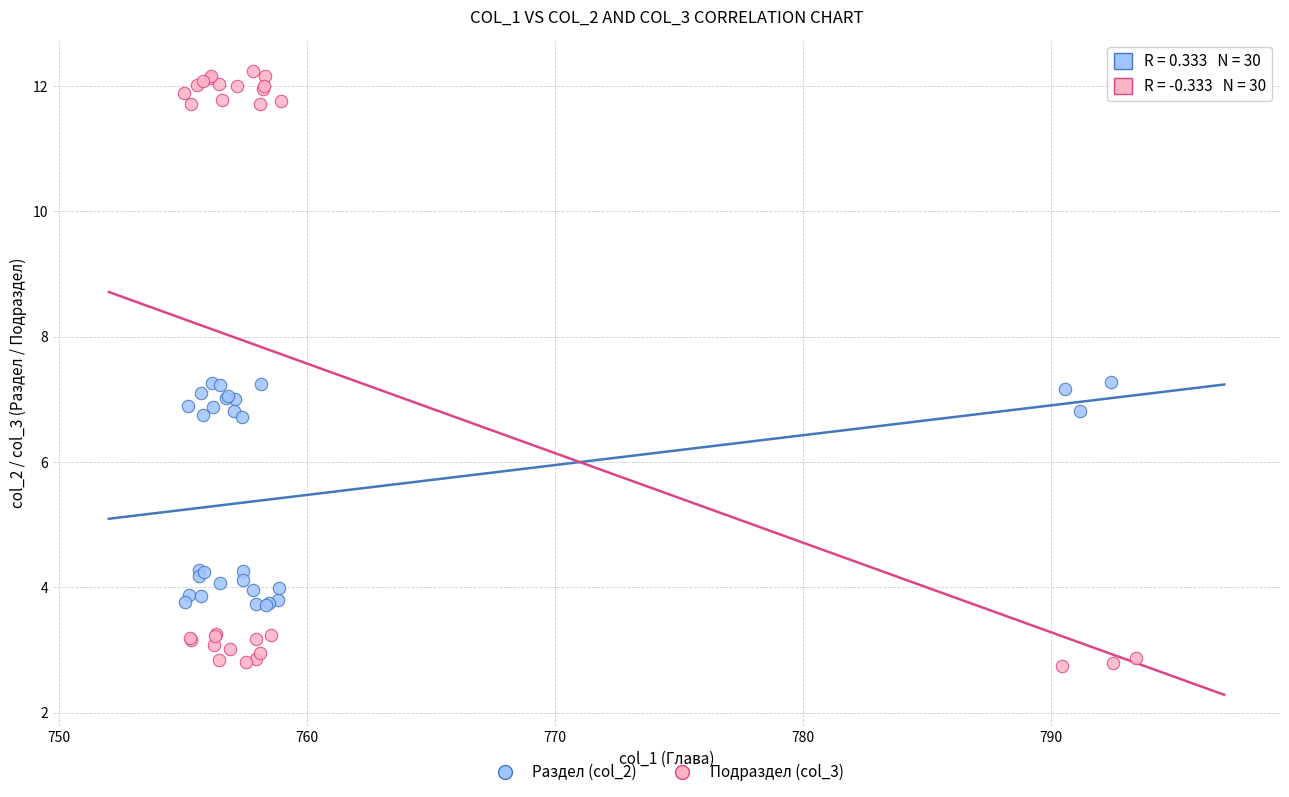

Which series contains the lowest Y value?

Подраздел (col_3)